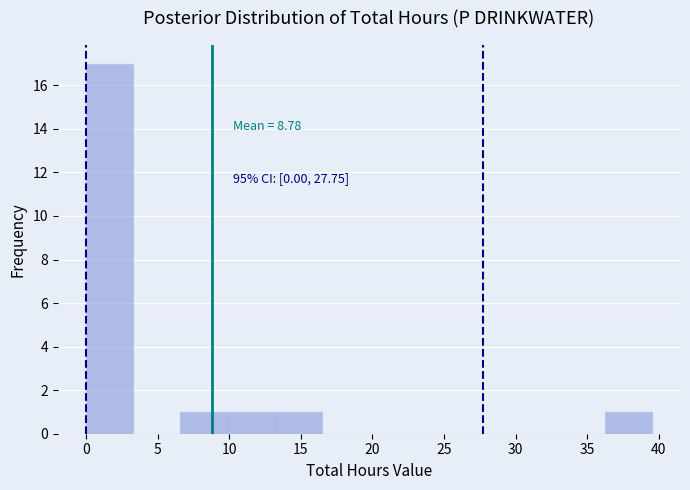

Which range on the x-axis has the tallest bar?

0.0 to 3.5